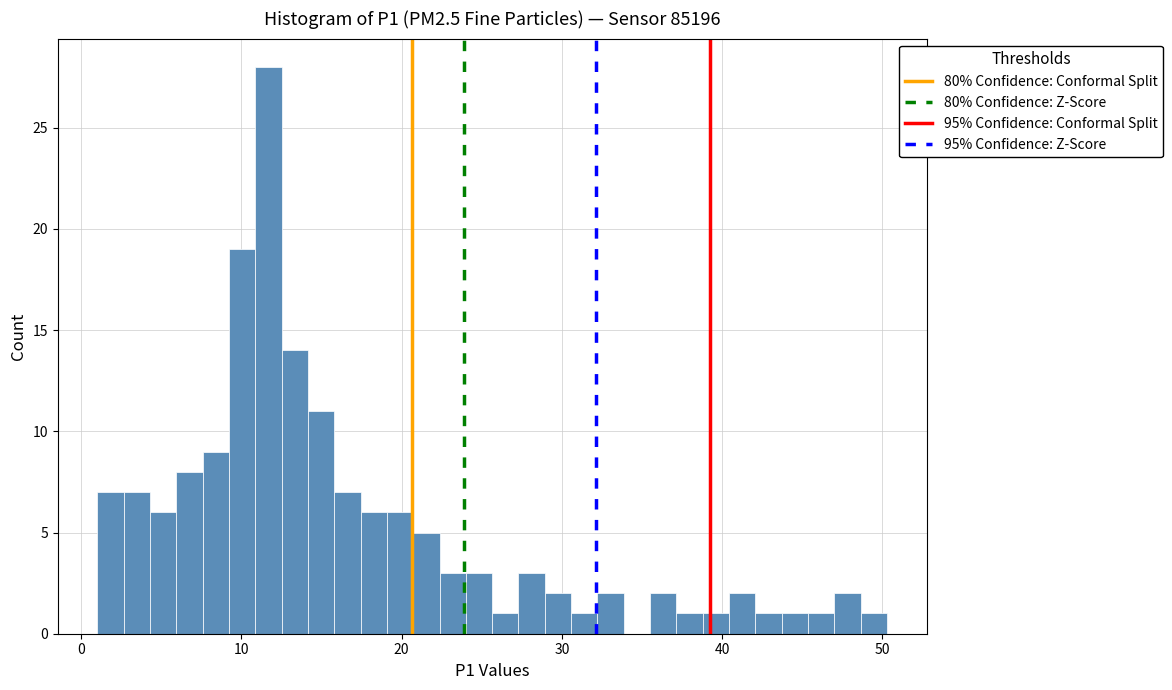

Around what value on the x-axis is the tallest bar? Give the approximate position of its centre, as read against the axis.

12